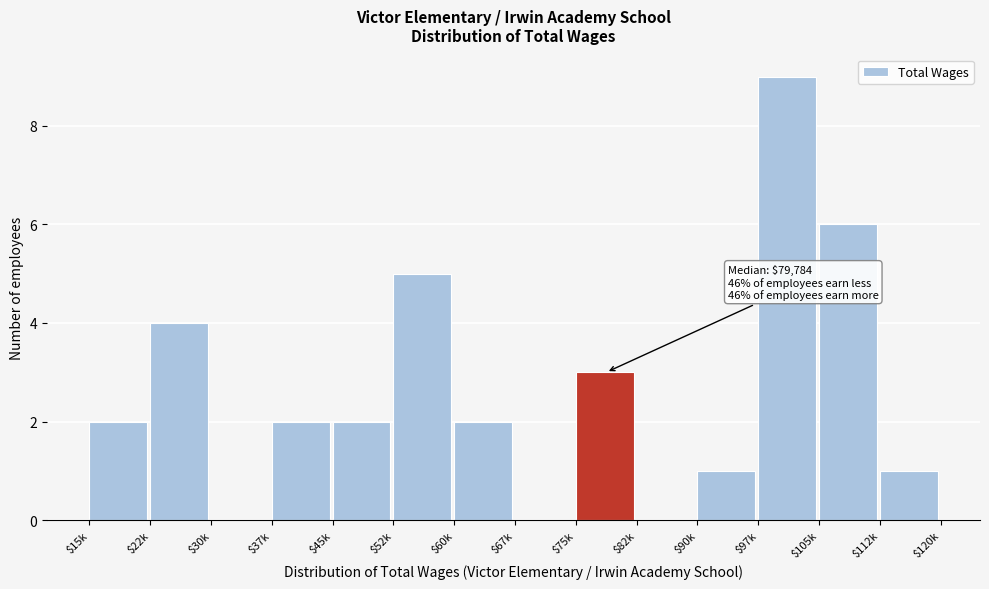

What is the sum of all values?

37